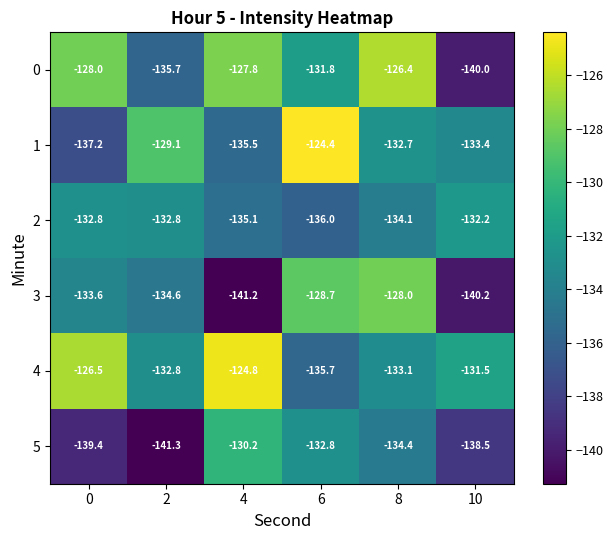

At which category is the sum across all series the highest?

8